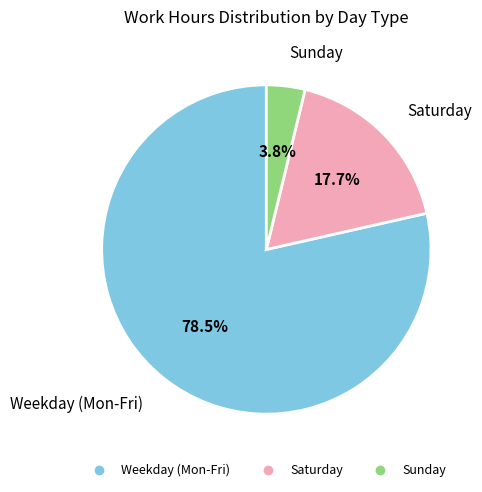

Is there a majority slice in this chart?

Yes